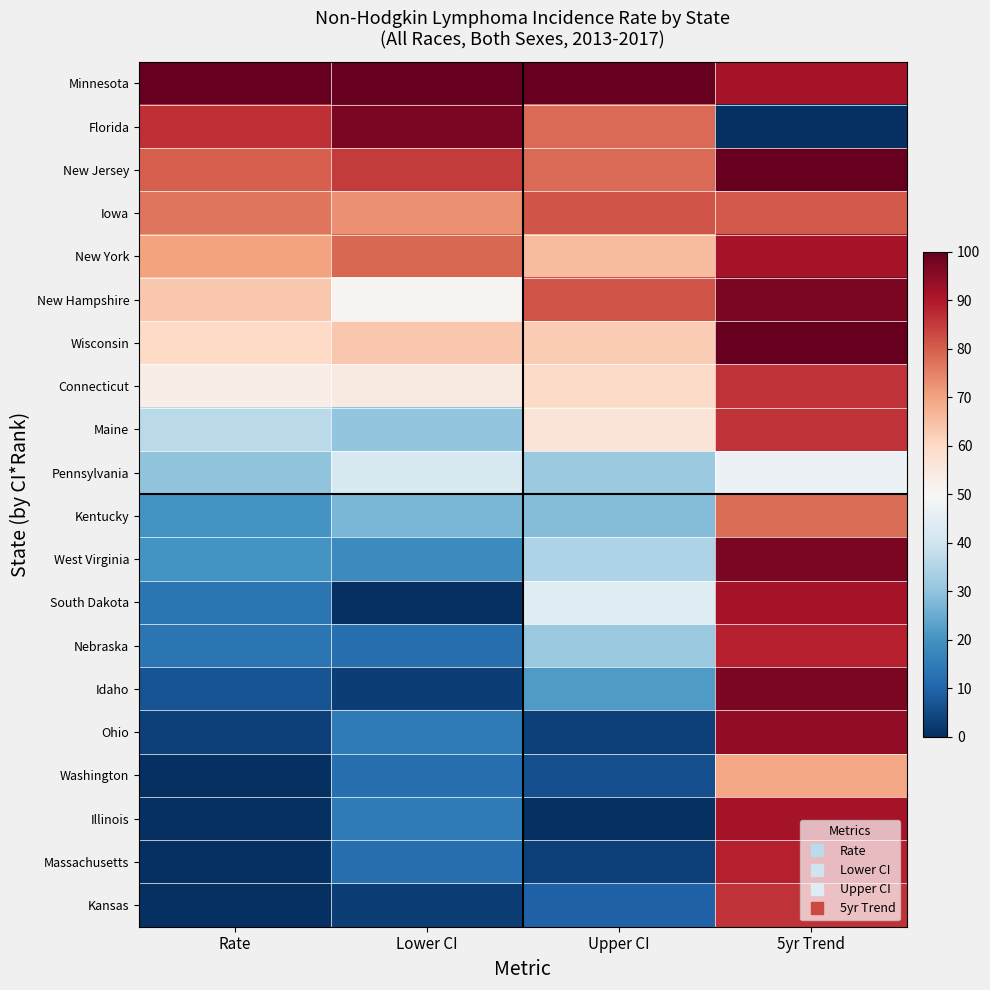

At how many categories does at least one series exceed 11?

4